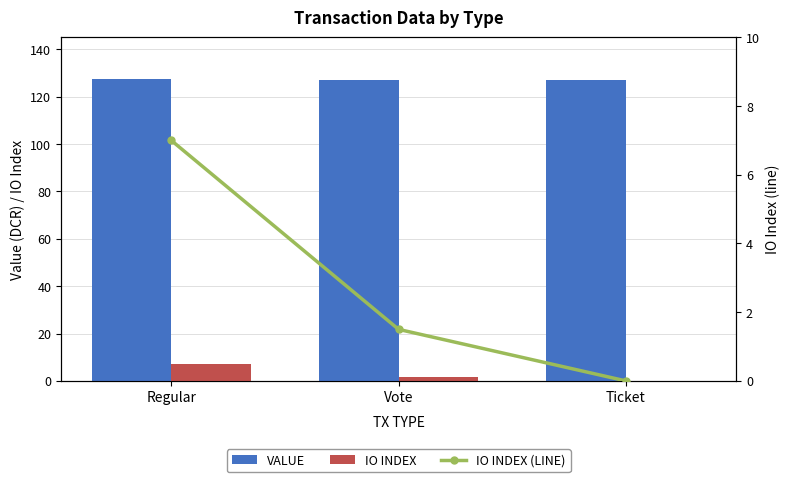

True or false: io_index (line) has a value of 1.5 at Vote.

True